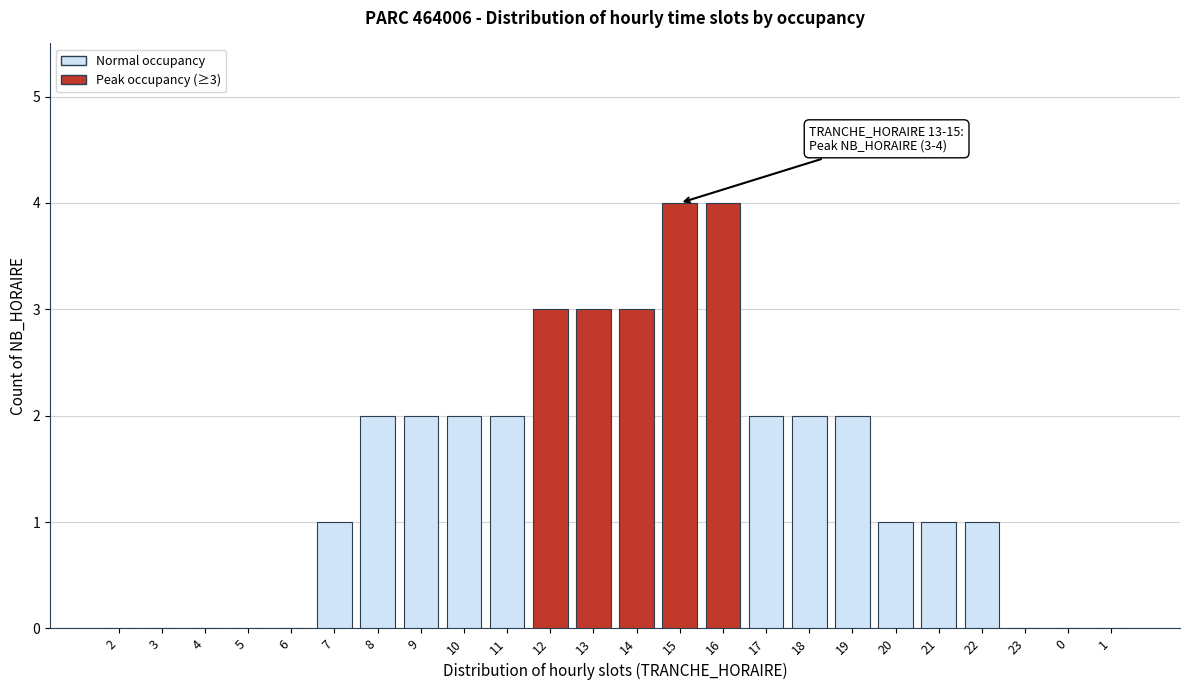

What is the change in value from 13 to 16?

+1